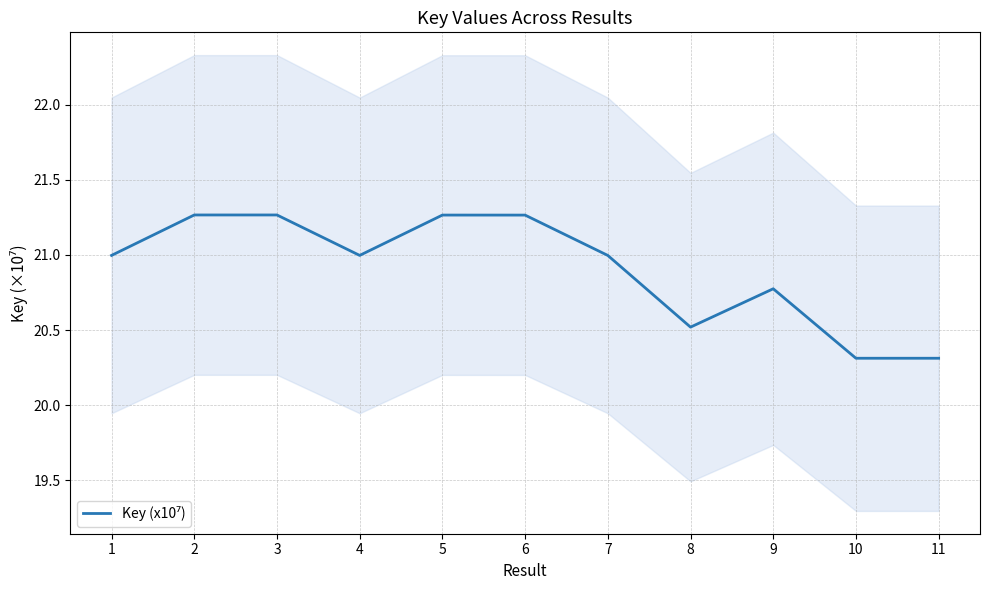

Reading left to right, what are all the values shown in this chart?

1=21.0	2=21.3	3=21.3	4=21.0	5=21.3	6=21.3	7=21.0	8=20.5	9=20.8	10=20.3	11=20.3